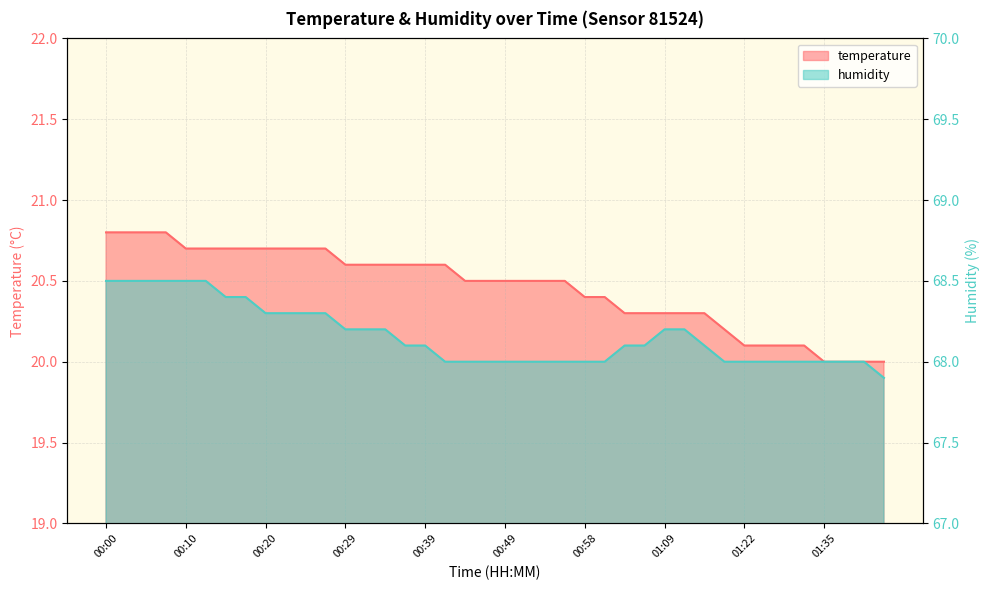

List the series in order of their peak value, highest first.

humidity, temperature